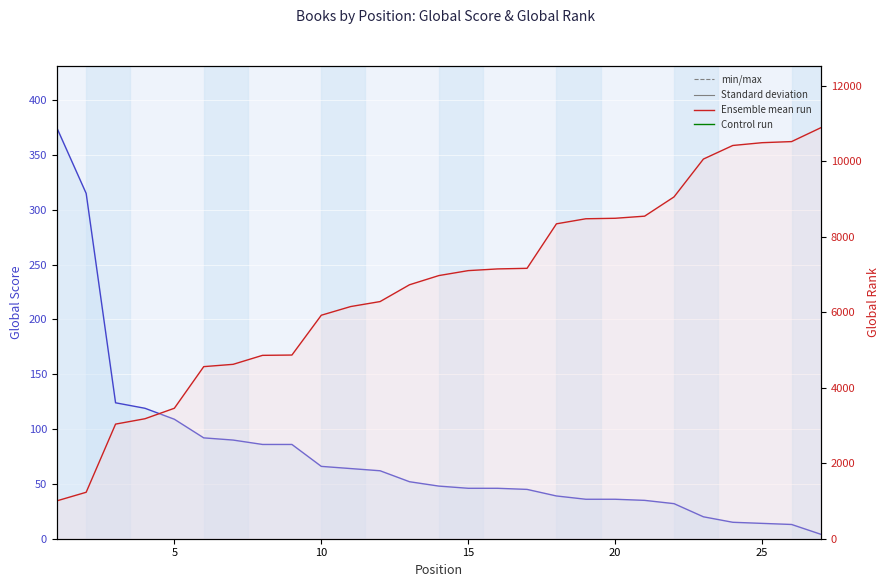

Reading left to right, transcribe all the data shown in this chart.

Global Score: 375	315	124	119	109	92	90	86	86	66	64	62	52	48	46	46	45	39	36	36	35	32	20	15	14	13	4
Global Rank: 1003	1231	3037	3179	3457	4560	4621	4859	4867	5922	6152	6284	6729	6973	7104	7149	7165	8344	8478	8491	8547	9057	10060	10420	10494	10523	10892